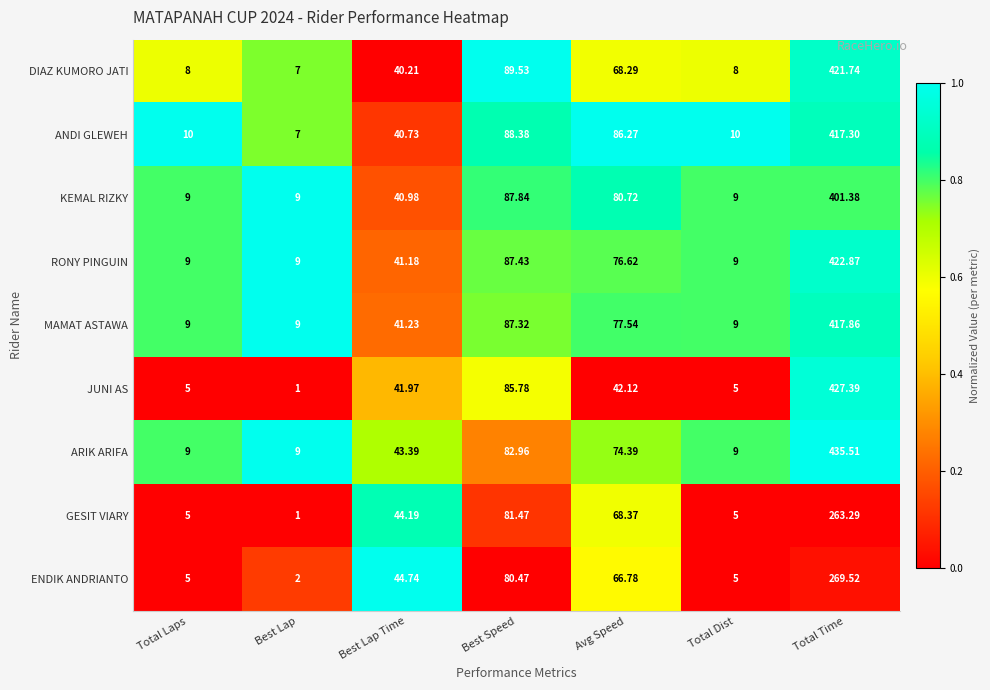

Rank the series by their maximum value, from highest to lowest.

ARIK ARIFA, JUNI AS, RONY PINGUIN, DIAZ KUMORO JATI, MAMAT ASTAWA, ANDI GLEWEH, KEMAL RIZKY, ENDIK ANDRIANTO, GESIT VIARY